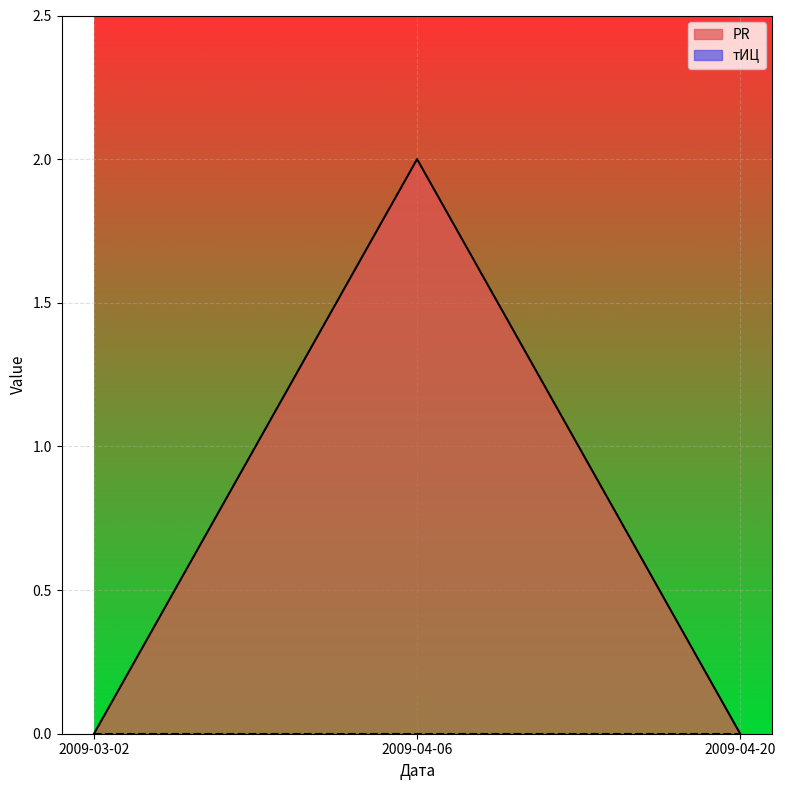

What is the average value?

1